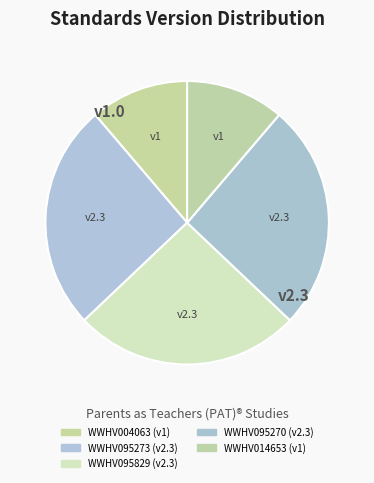

What percentage is NOT represented by WWHV095273?

74.2%